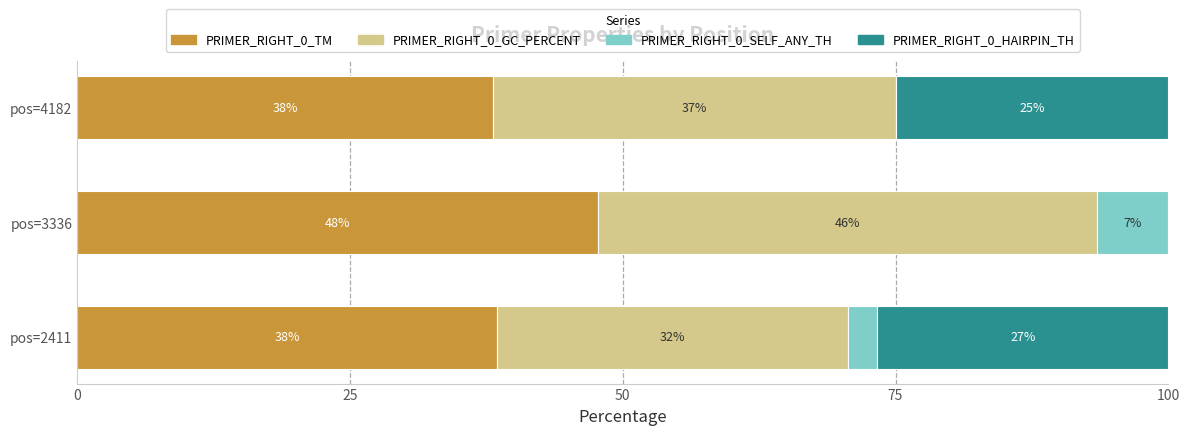

What is the sum of all PRIMER_RIGHT_0_TM values?

124.3